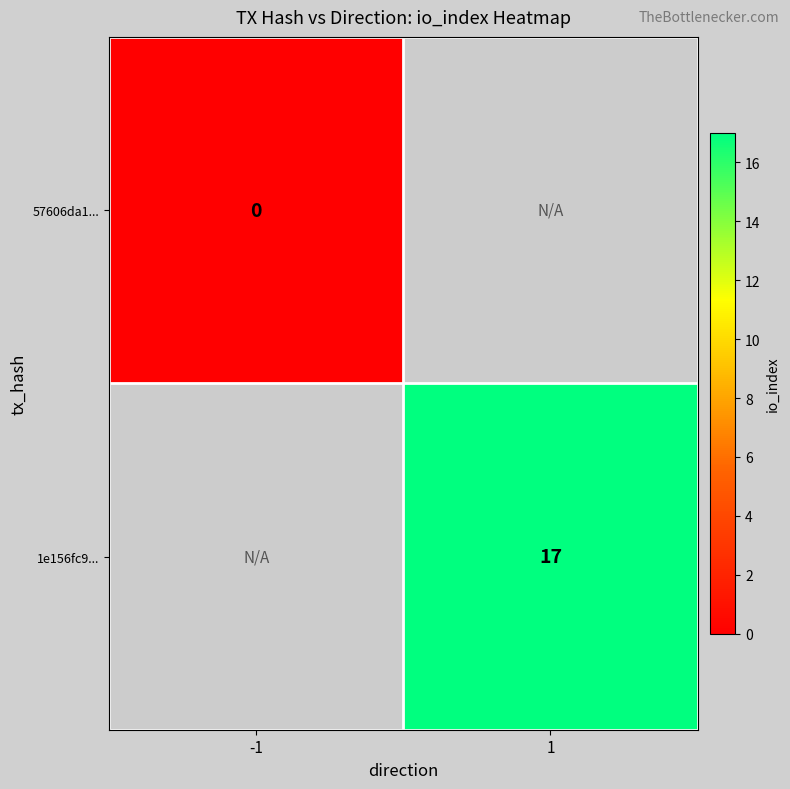

The value of 1e156fc9... at 1 is 27.1. True or false?

False